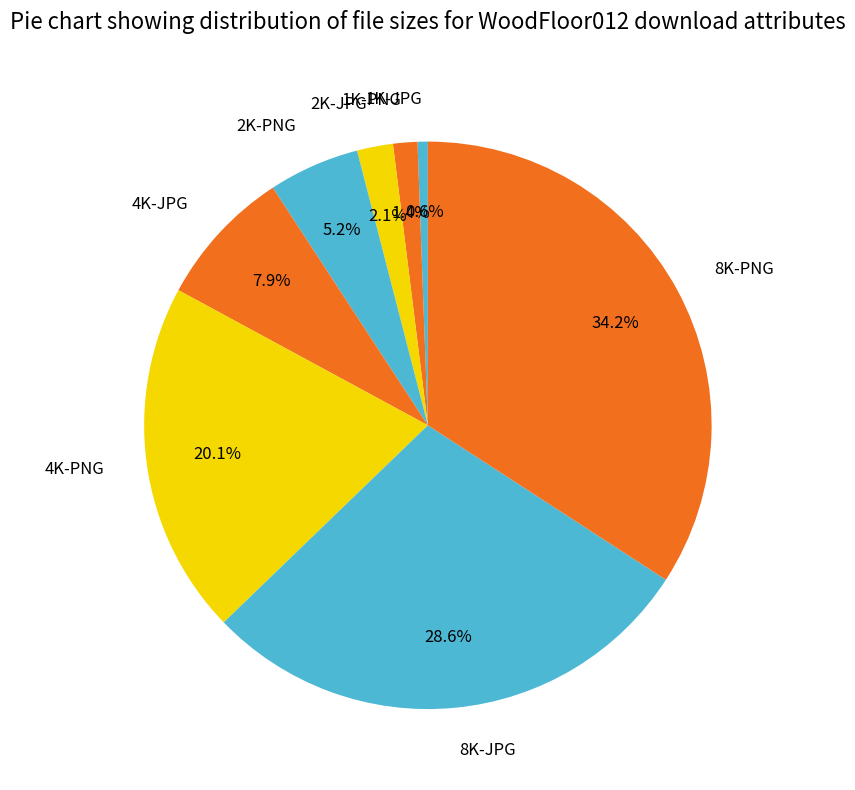

Is there any slice that represents more than half of the pie?

No